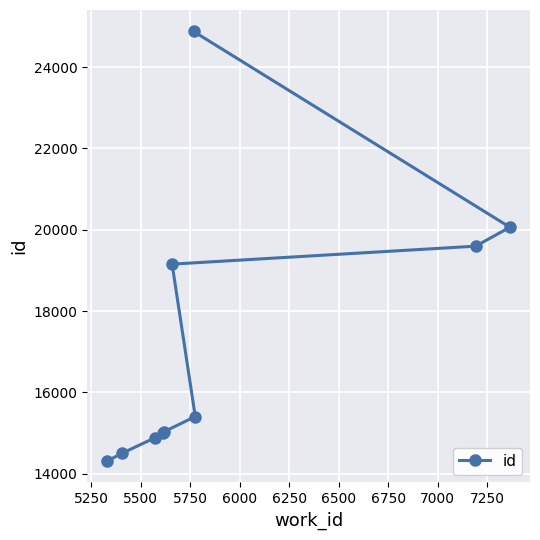

How many distinct data groups are displayed?

1